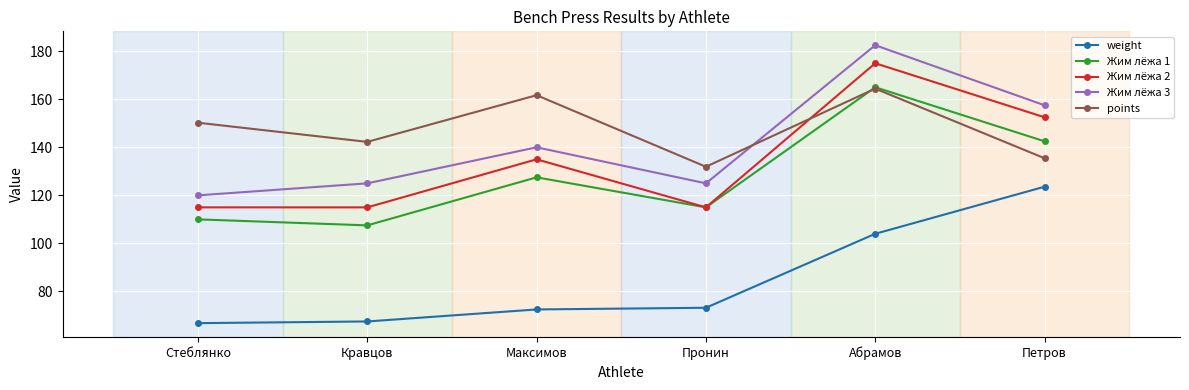

At which category does Жим лёжа 3 reach its first local valley?

Пронин